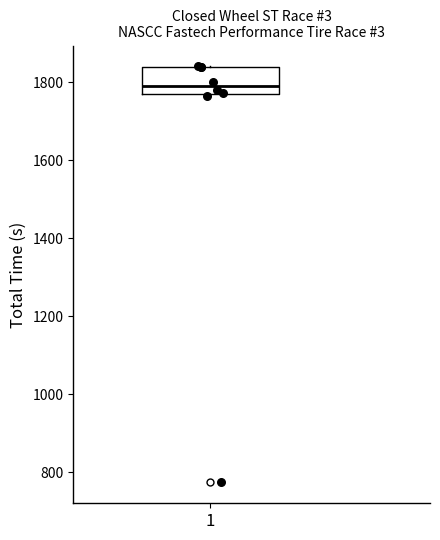

Where is the upper edge of the box at x = 1 on the y-axis? The values are not printed on the chart, so give them approximately, as read against the axis.

1840